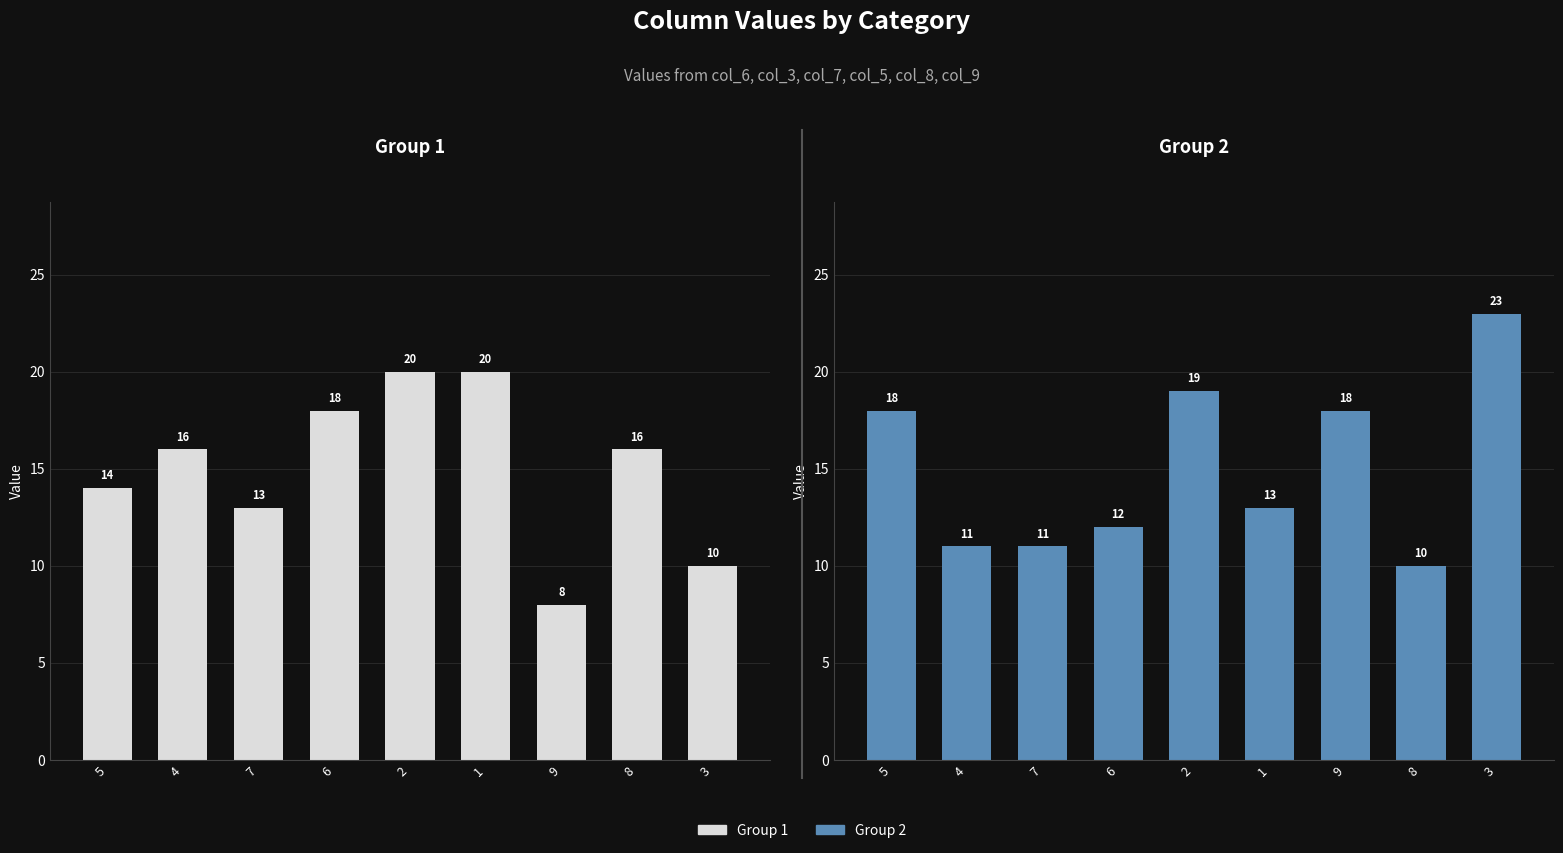

Which series has the widest spread of values?

Group 2